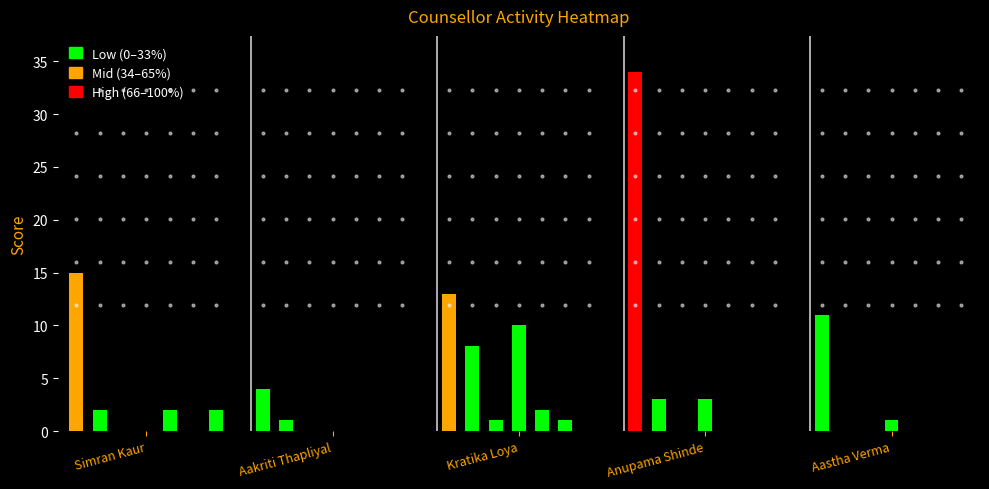

List the series in order of their peak value, lowest first.

Aakriti Thapliyal, Aastha Verma, Kratika Loya, Simran Kaur, Anupama Shinde